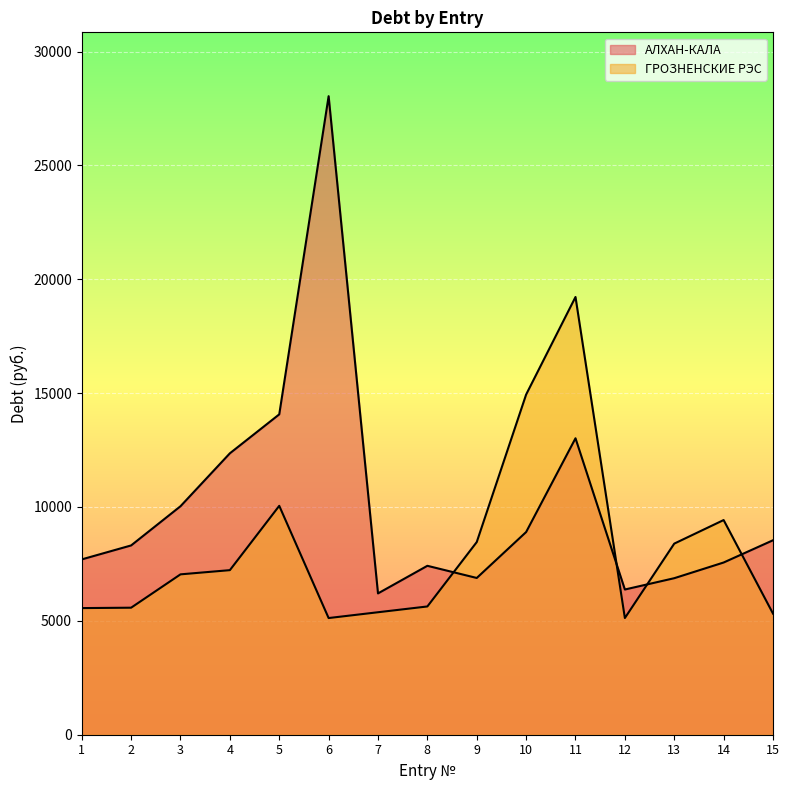

Between which two adjacent categories do ГРОЗНЕНСКИЕ РЭС and АЛХАН-КАЛА first intersect?

8 and 9